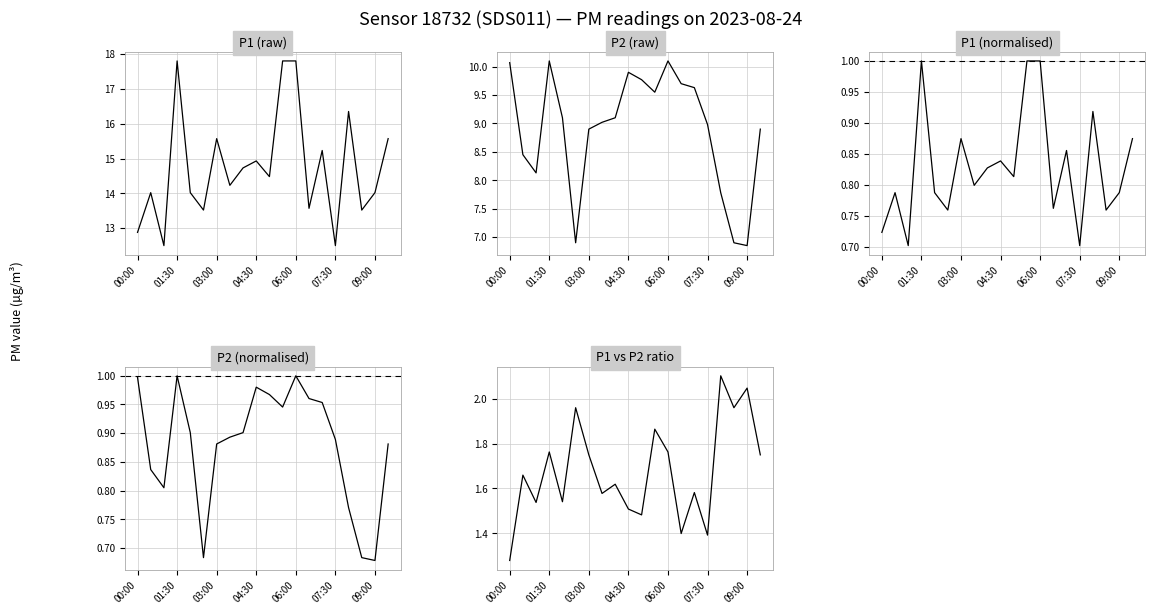

How many lines are shown in the chart?

5